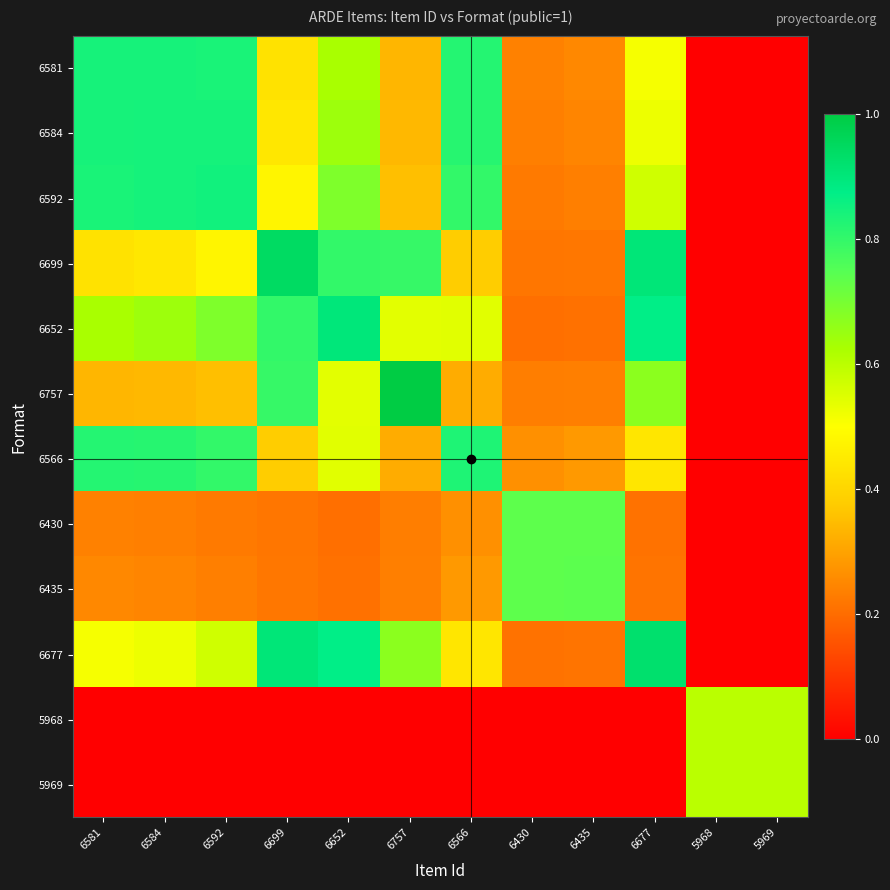

What is the total value across all series at 5969?

1.2